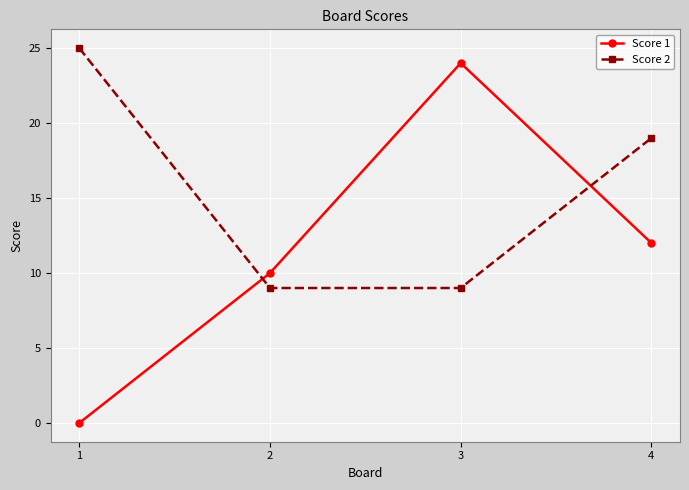

What is the difference between the highest and lowest values at 1?

25